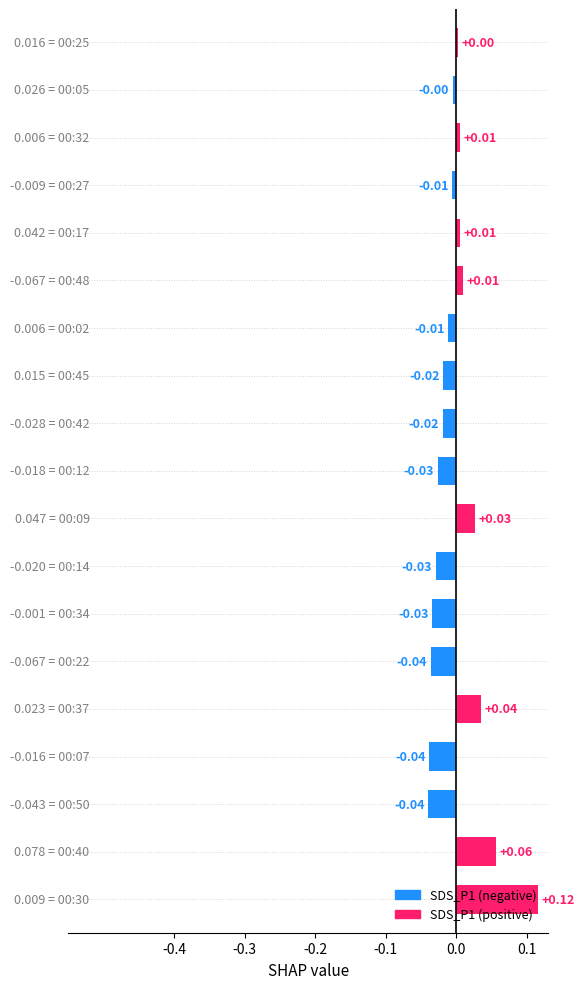

How many positive values are there?

8